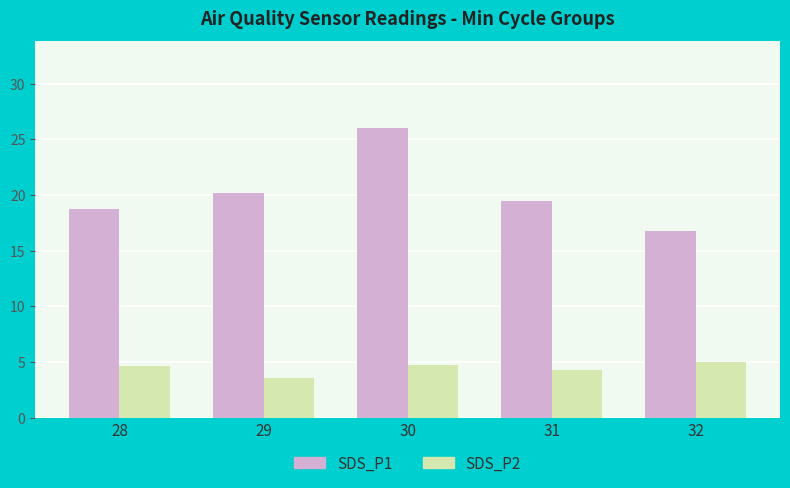

Is it true that SDS_P2 equals 4.3 at 31?

True